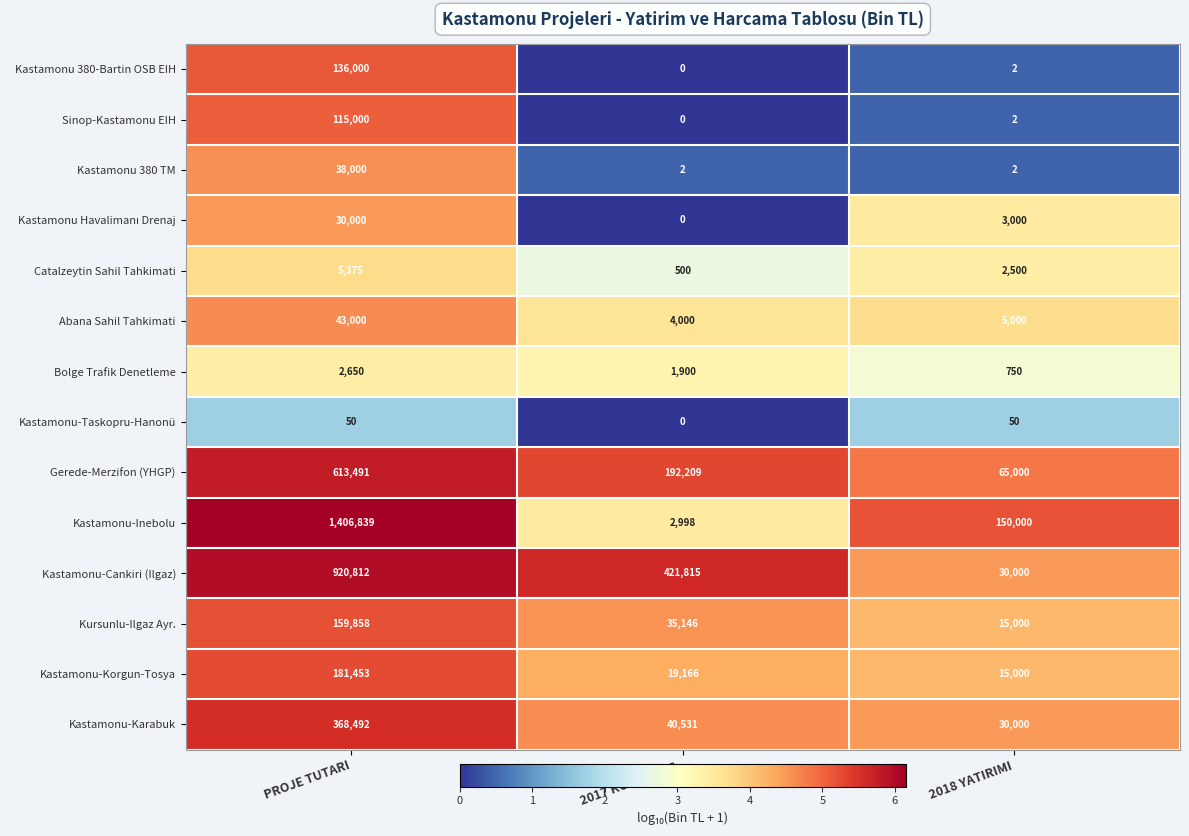

Which label corresponds to the largest value in the chart?

PROJE TUTARI